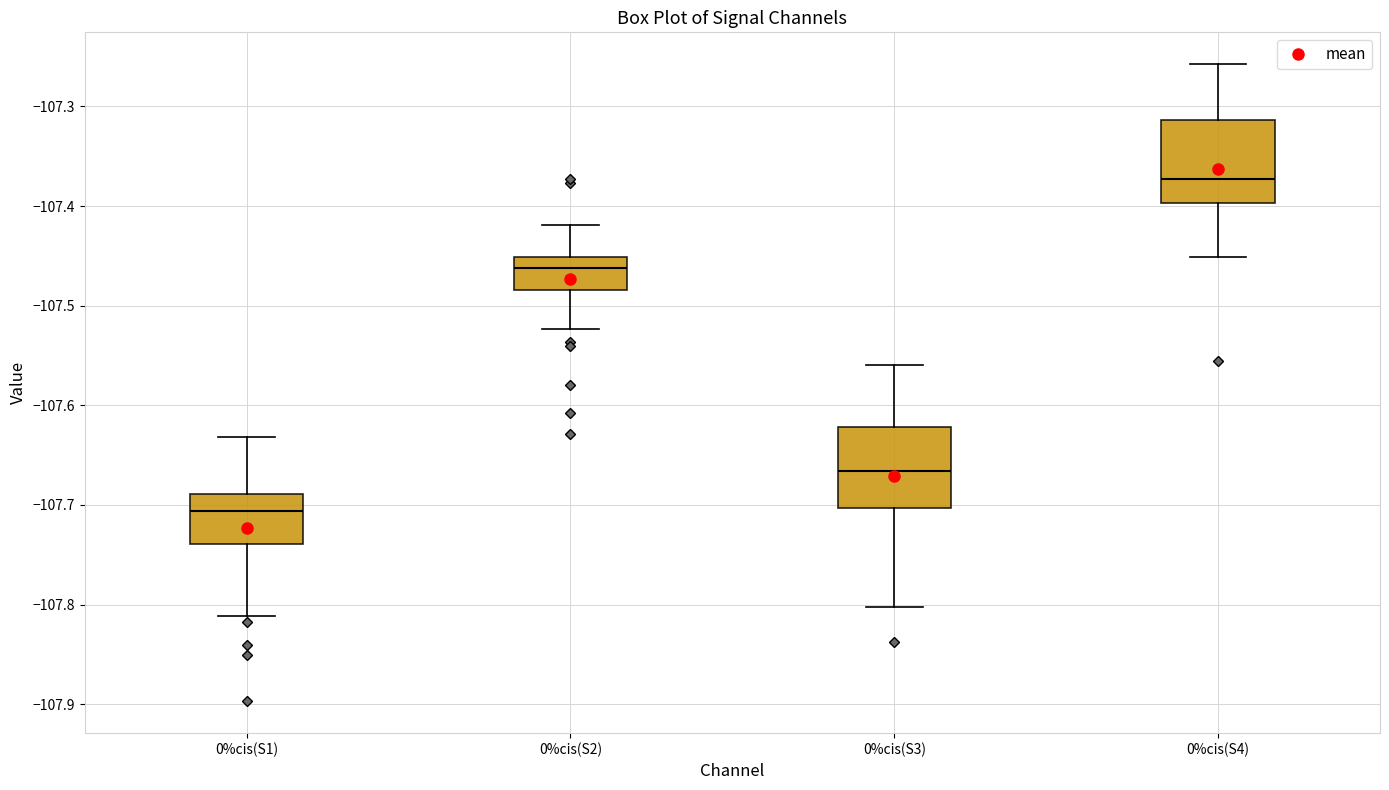

Reading left to right, transcribe this box plot: for each box, give where its median line is, the range the box spans, and where its two whiskers end, as read against the y-axis. The values are not printed on the chart, so give them approximately, as read against the axis.

0%cis(S1): median -107.71, box -107.74 to -107.69, whiskers -107.81 to -107.63
0%cis(S2): median -107.46, box -107.48 to -107.45, whiskers -107.52 to -107.42
0%cis(S3): median -107.67, box -107.70 to -107.62, whiskers -107.80 to -107.56
0%cis(S4): median -107.37, box -107.40 to -107.31, whiskers -107.45 to -107.26